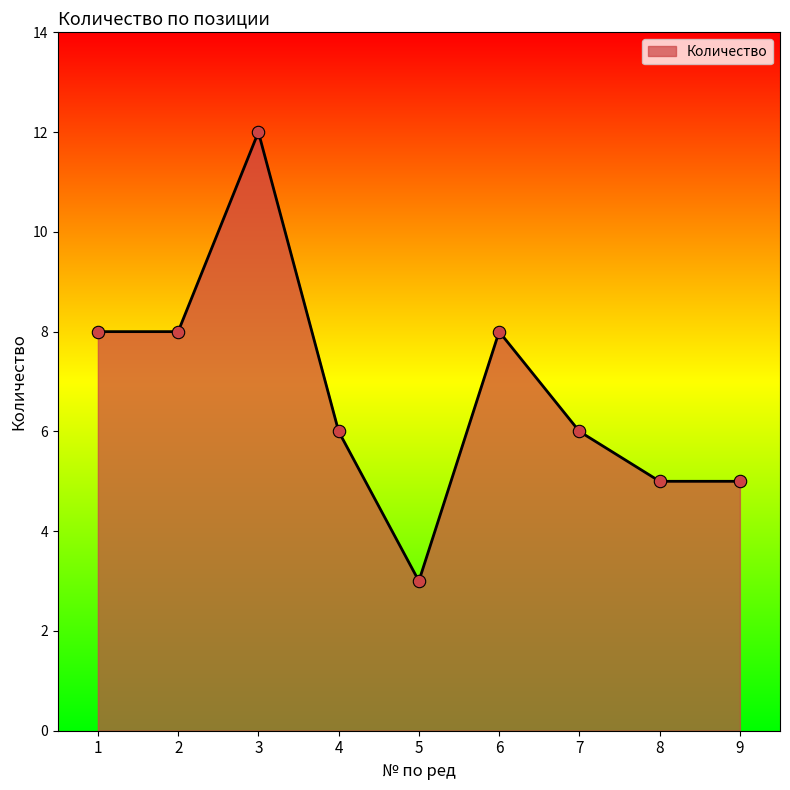

Which has a higher value, 7 or 5?

7